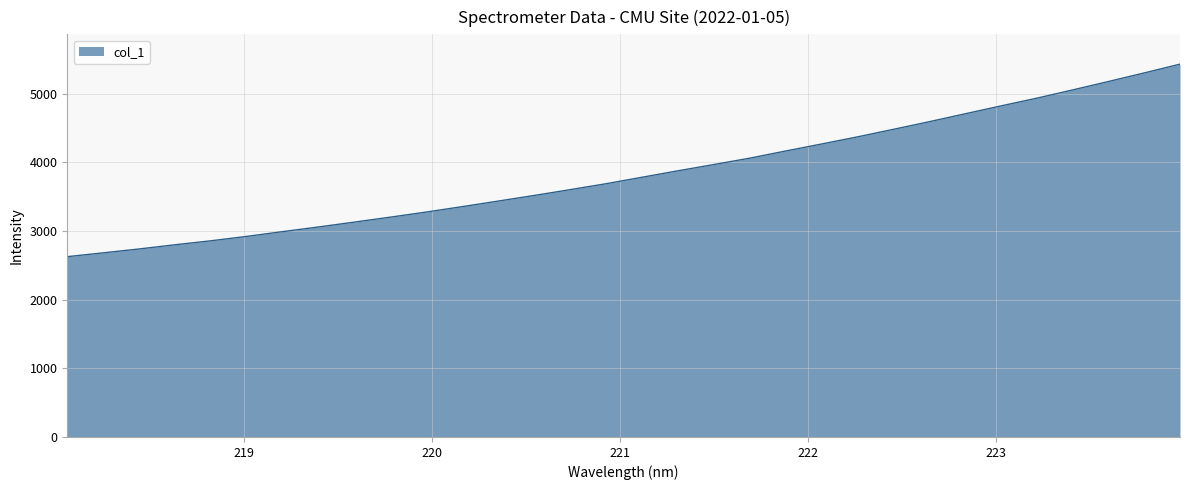

What is the smallest value displayed?

2627.4